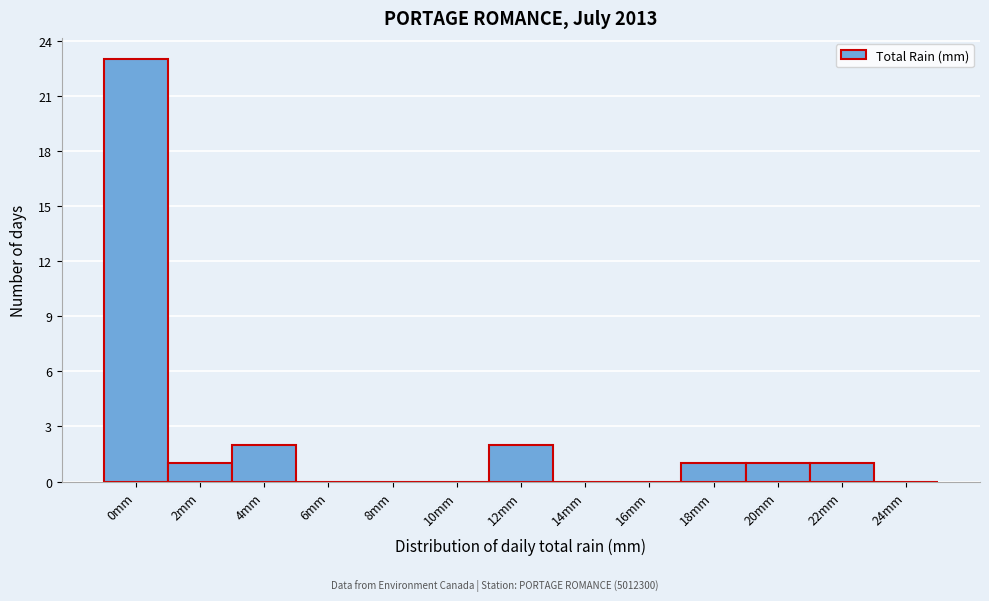

Reading left to right, extract all data points from this chart.

0mm=23	2mm=1	4mm=2	6mm=0	8mm=0	10mm=0	12mm=2	14mm=0	16mm=0	18mm=1	20mm=1	22mm=1	24mm=0